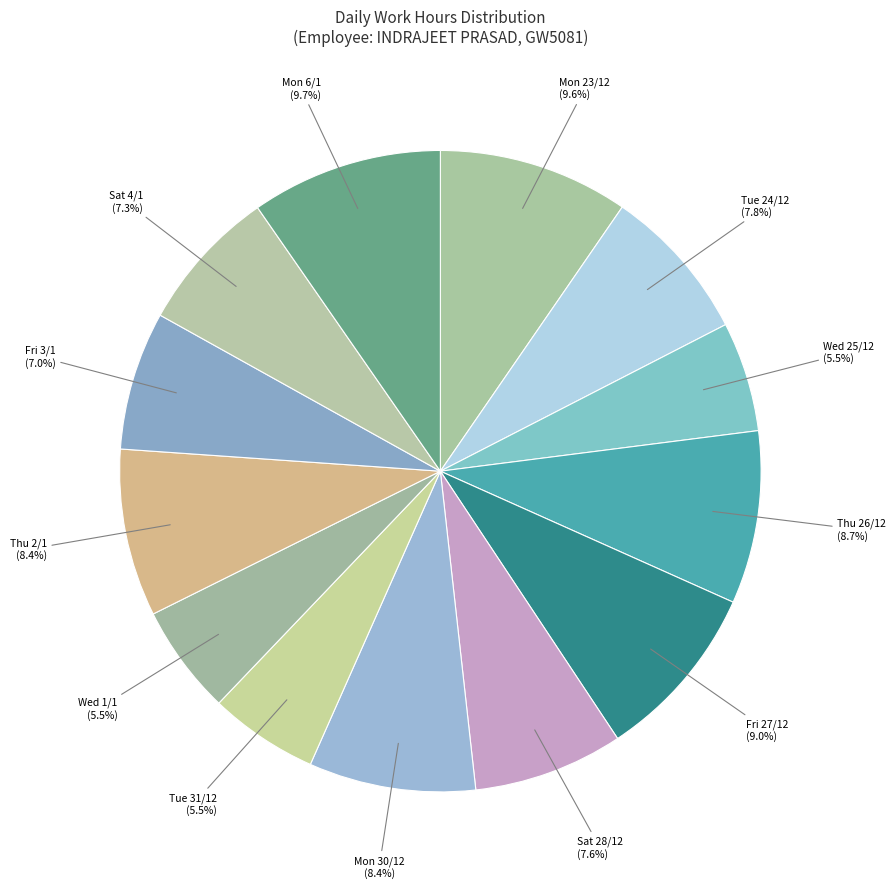

To the nearest percent, what is the average slice percentage?

8%